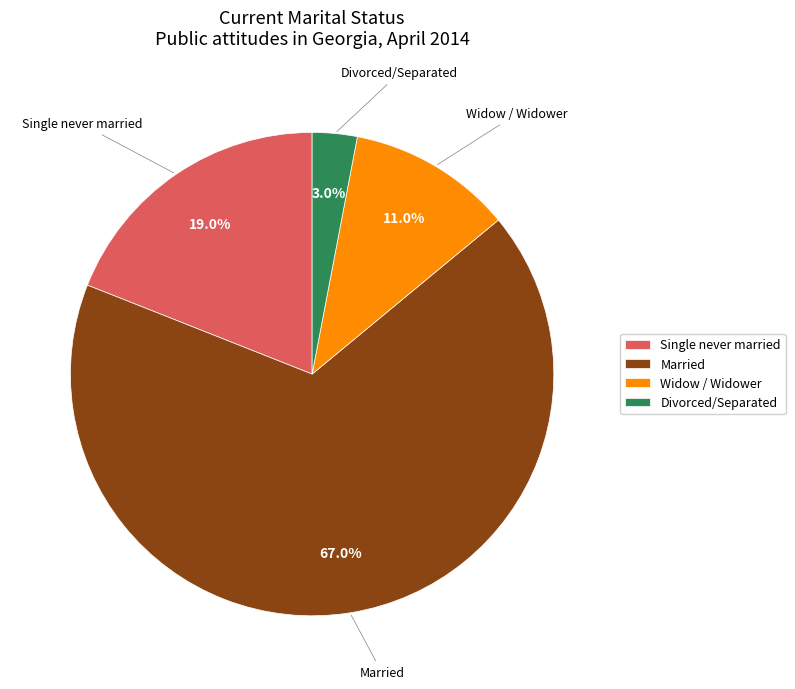

To the nearest percent, what is the difference between the largest and smallest slice percentages?

64%